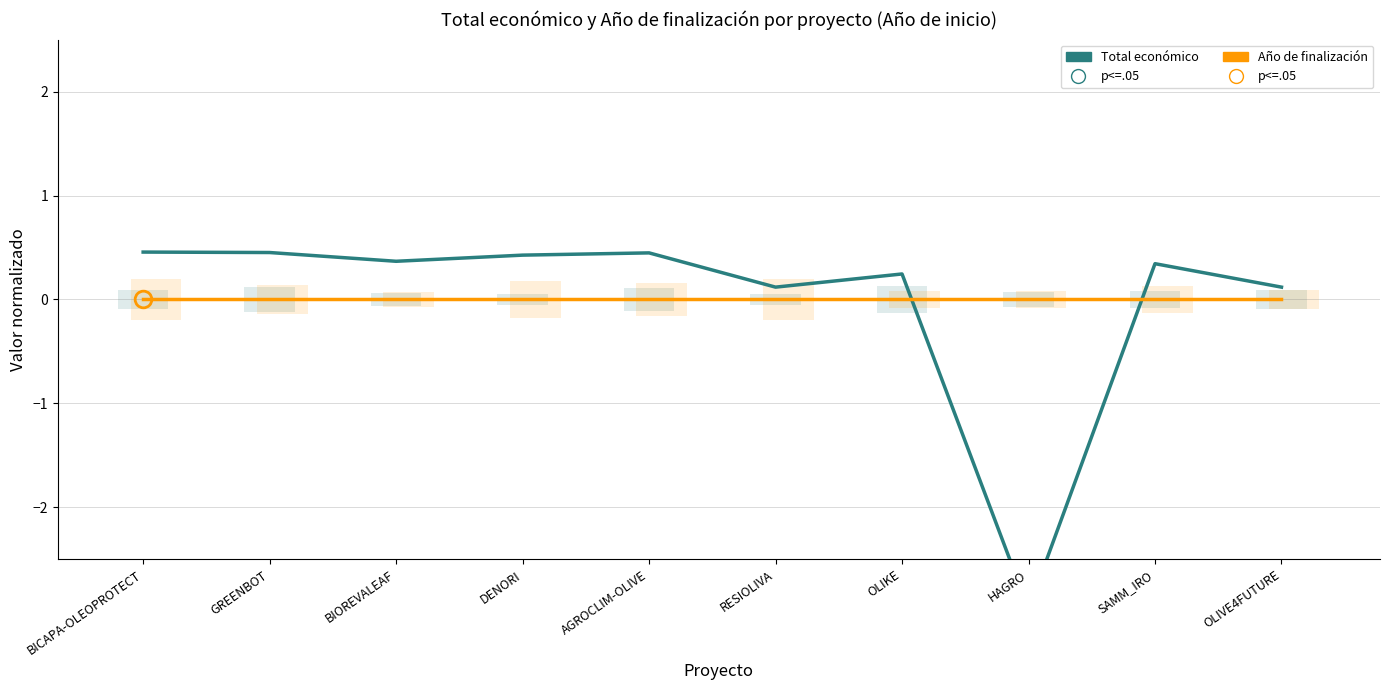

At which category is the sum across all series the highest?

BICAPA-OLEOPROTECT